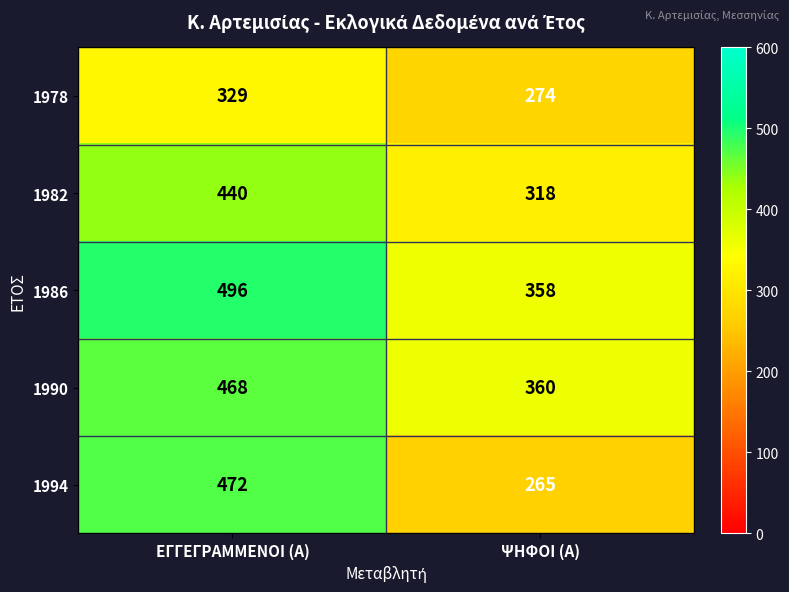

What is the spread (max minus min) of values at ΕΓΓΕΓΡΑΜΜΕΝΟΙ (Α)?

167